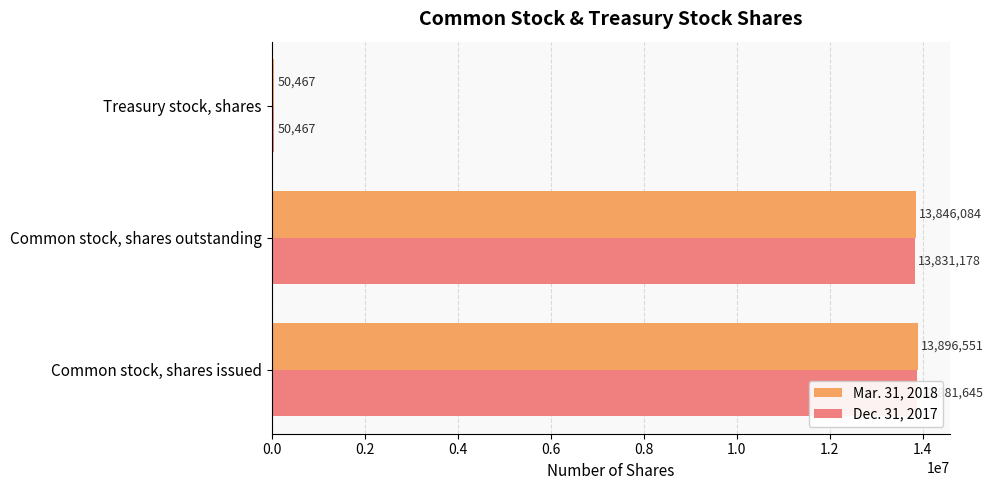

What is the value of the Mar. 31, 2018 bar at the 1st from the left?

13896551